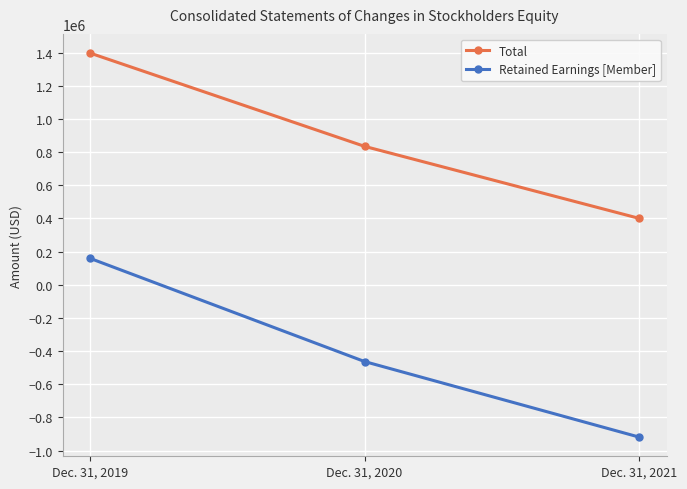

What is the total value across all series at Dec. 31, 2020?

372052